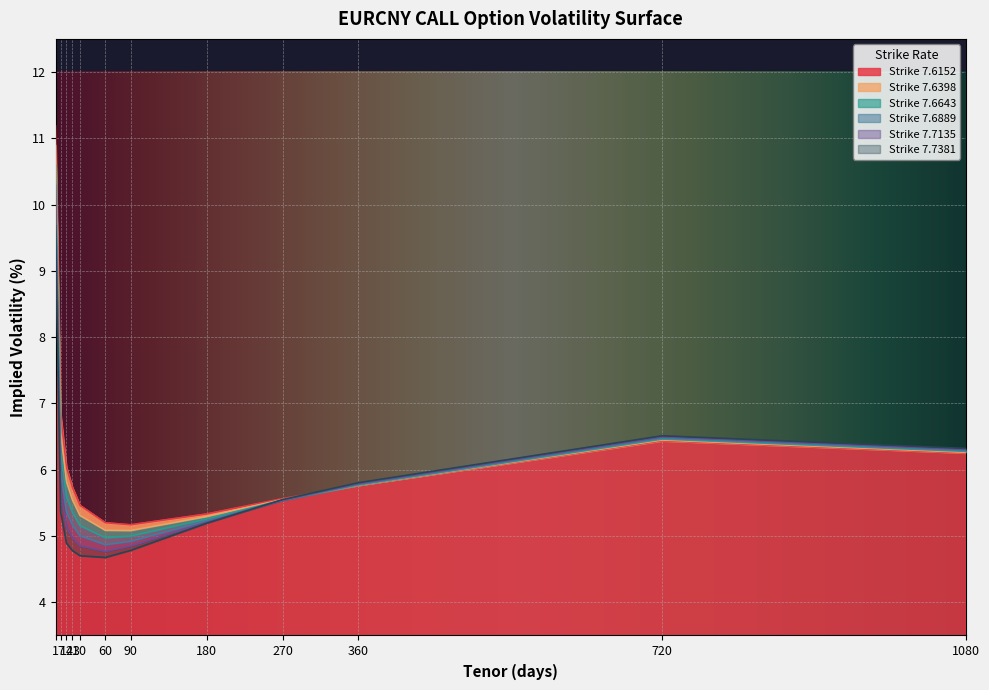

Where do 7.7381 and 7.6643 first cross each other?

180 and 270